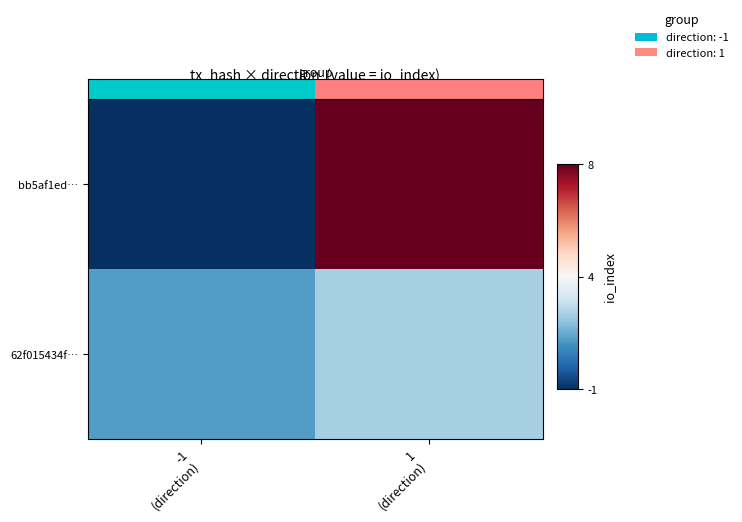

Which label corresponds to the smallest value in the chart?

-1
(direction)